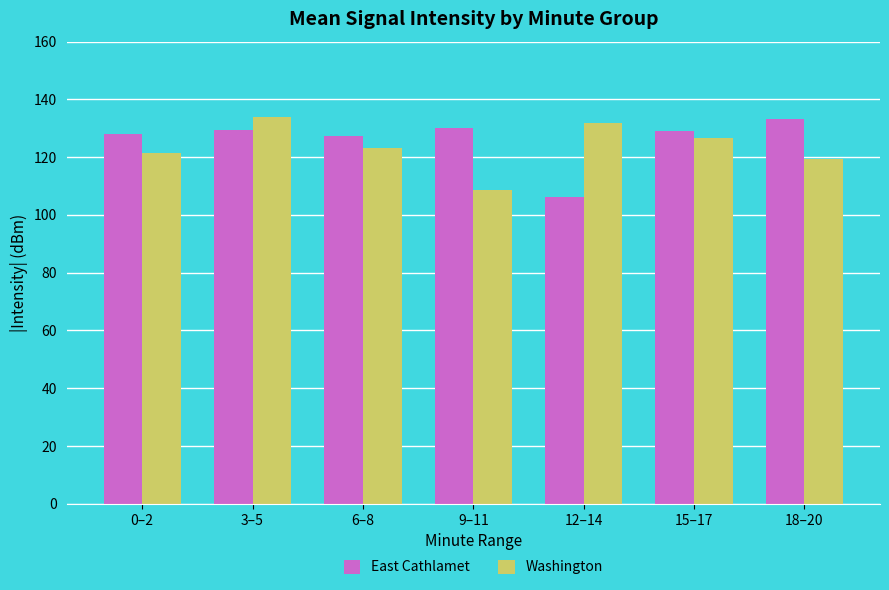

Is it true that Washington equals 119.2 at 18–20?

True